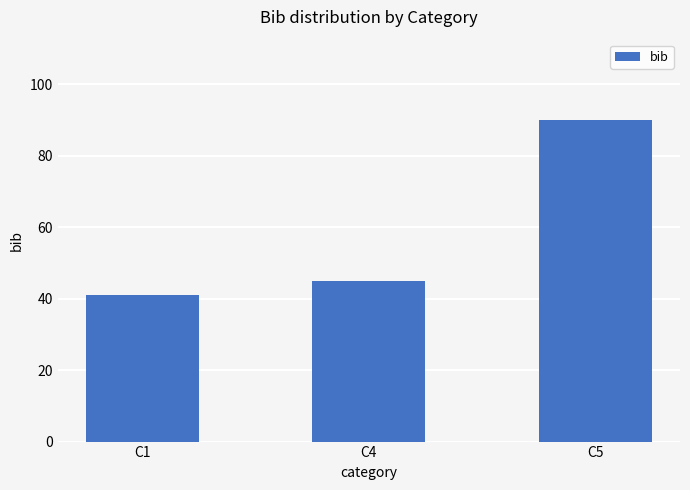

The value at C1 is 41. True or false?

True